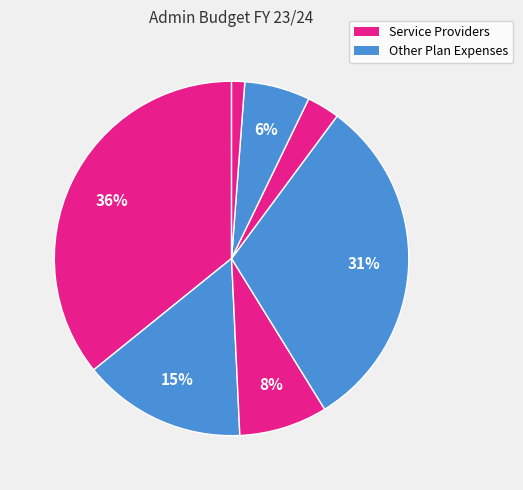

How many slices are in this pie chart?

7